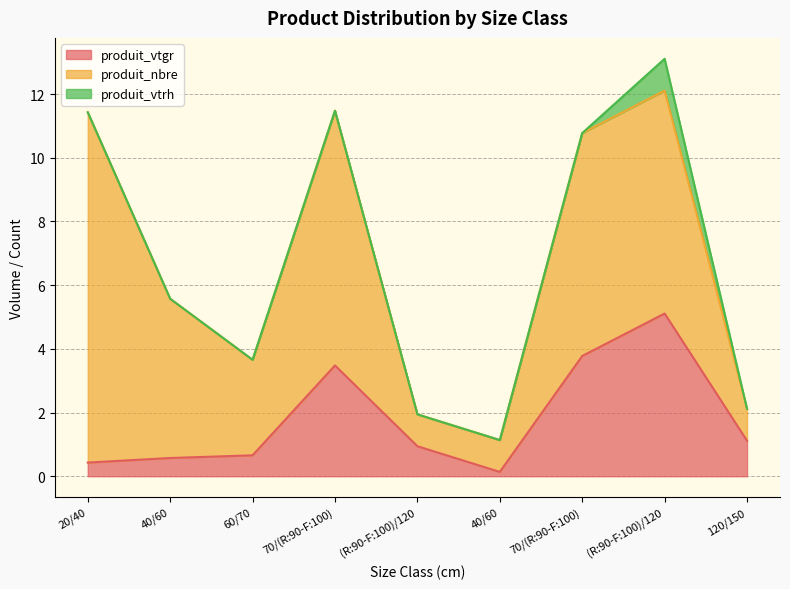

True or false: produit_vtrh and produit_nbre intersect in this chart.

False